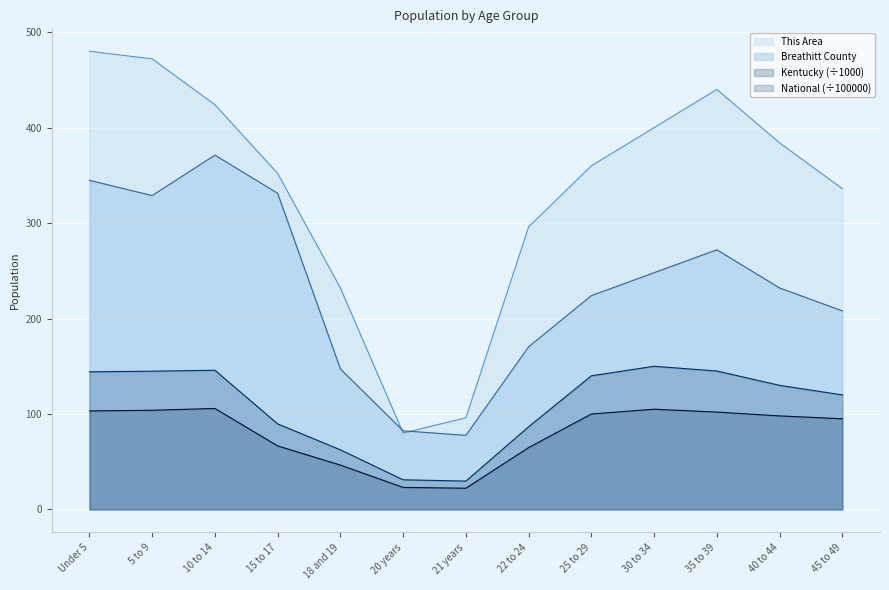

How many lines are shown in the chart?

4